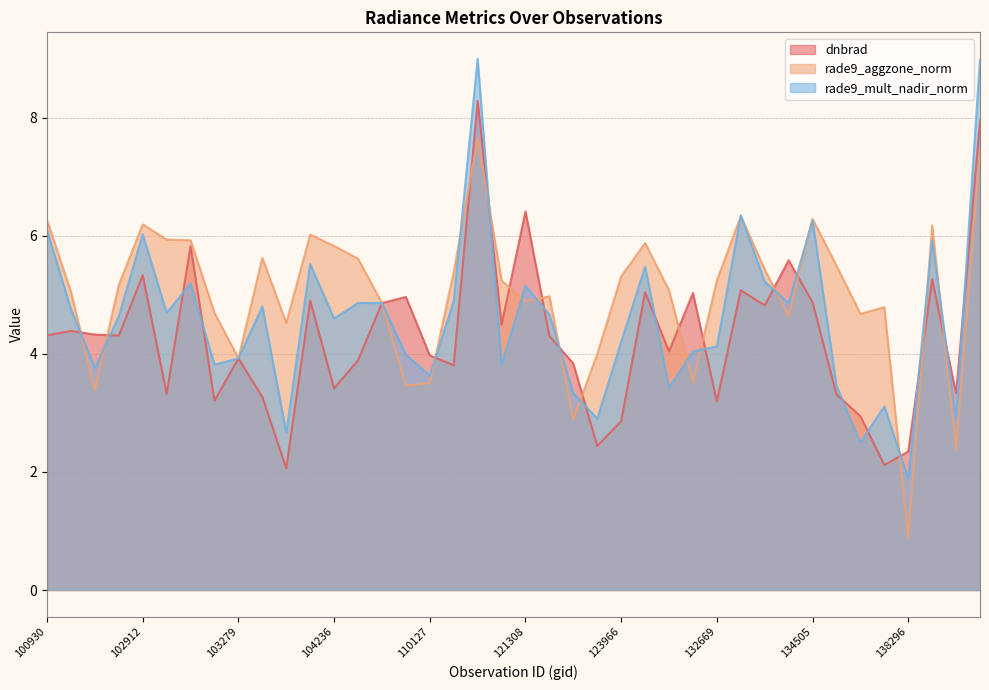

Where is the first local maximum for dnbrad?

102551